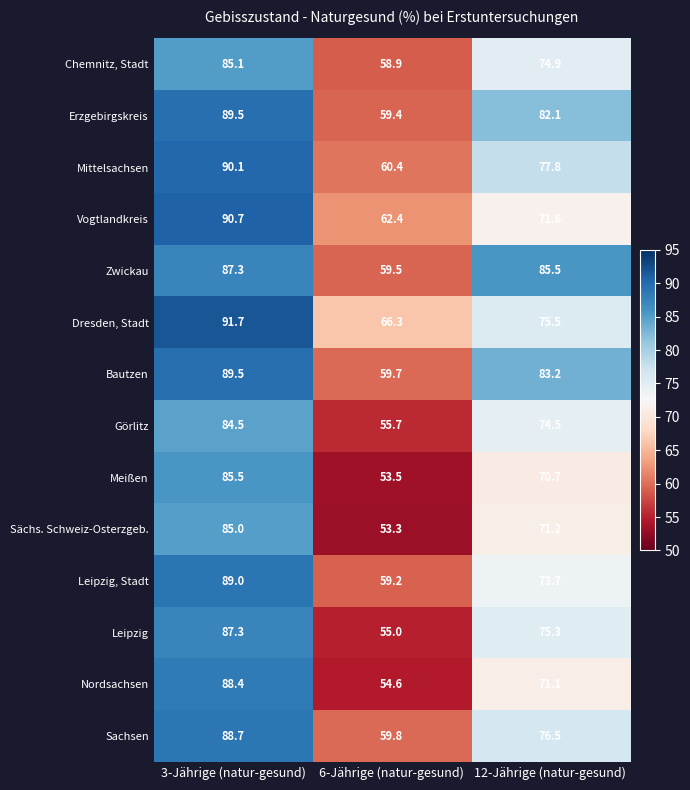

At which category is the sum across all series the highest?

3-Jährige (natur-gesund)